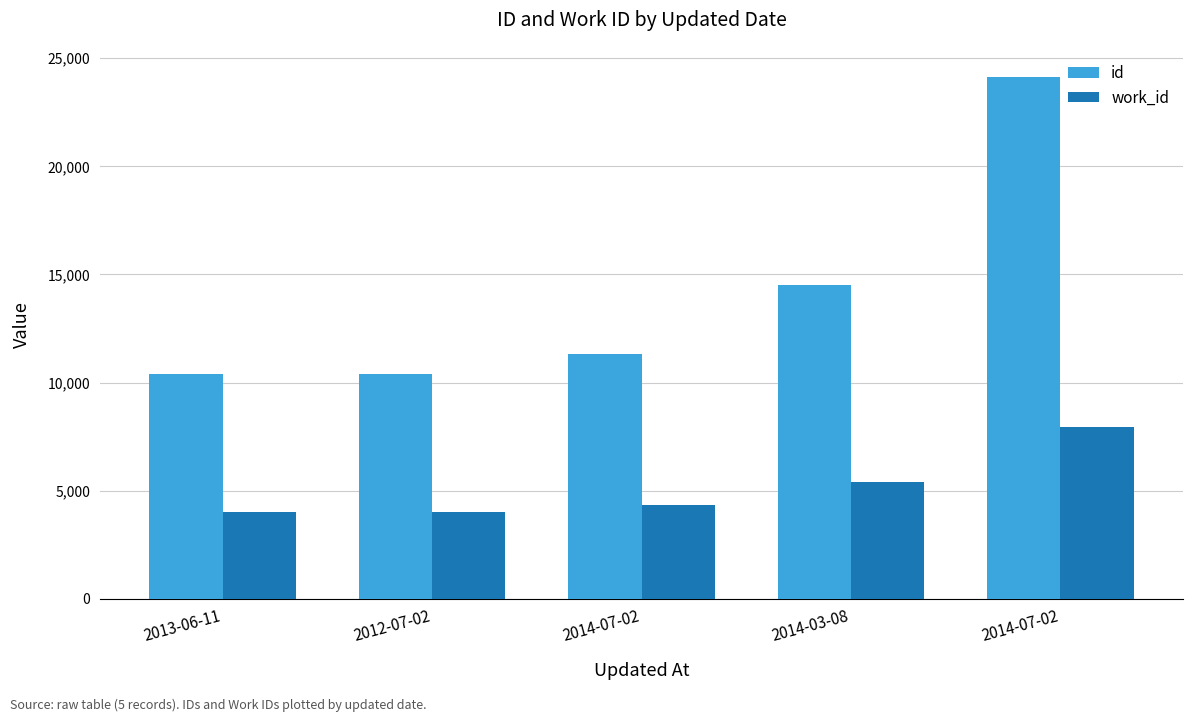

What is the maximum value shown in the chart?

24130